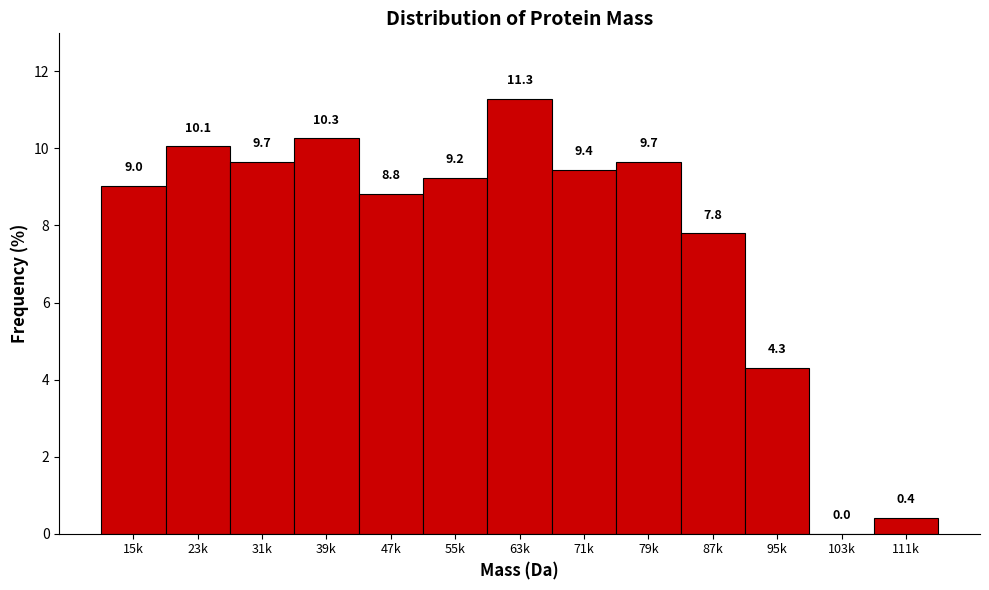

Reading right to left, what are all the values shown in this chart?

111k=0.4	103k=0.0	95k=4.3	87k=7.8	79k=9.7	71k=9.4	63k=11.3	55k=9.2	47k=8.8	39k=10.3	31k=9.7	23k=10.1	15k=9.0